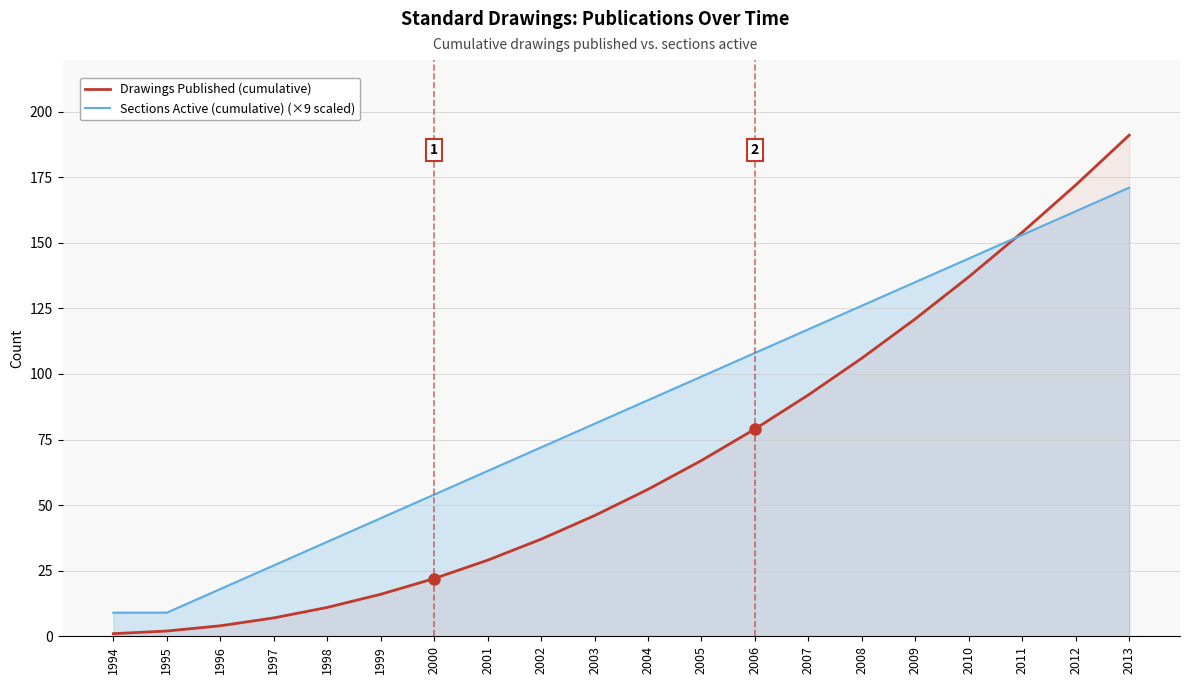

Rank the series at 2006 from highest to lowest value.

Sections Active (cumulative) (×9 scaled), Drawings Published (cumulative)